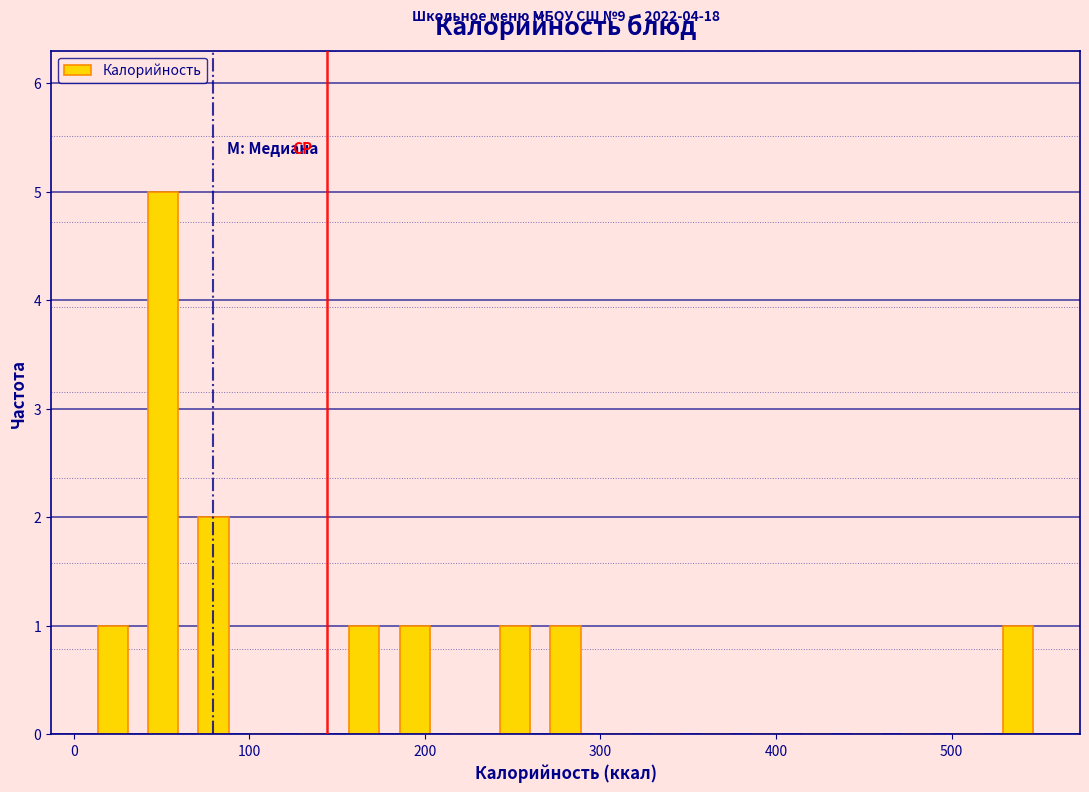

Read against the x-axis, roughly where is the centre of the tallest bar?

50